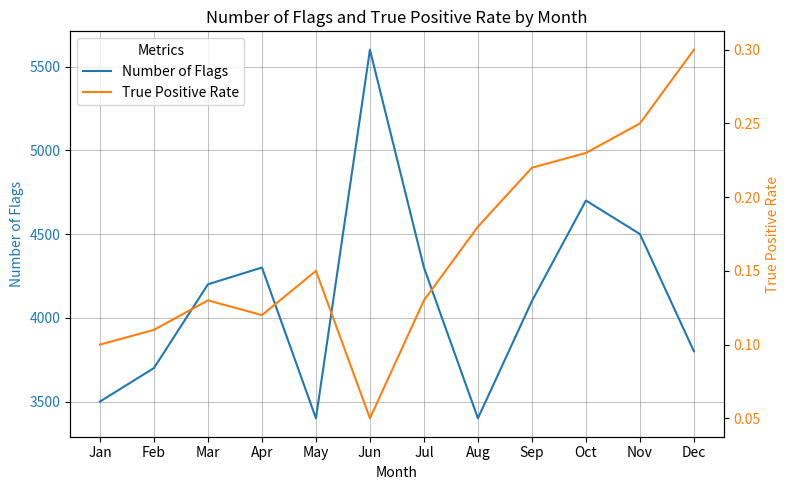

Is it true that Number of Flags equals 1404.9 at Oct?

False